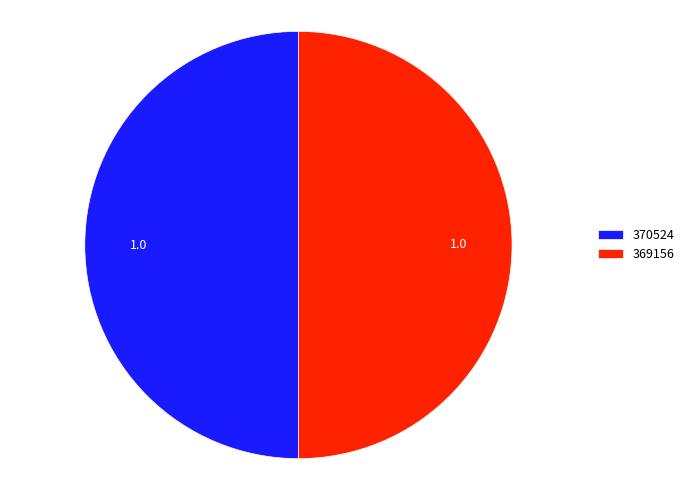

Count the number of slices in the pie.

2